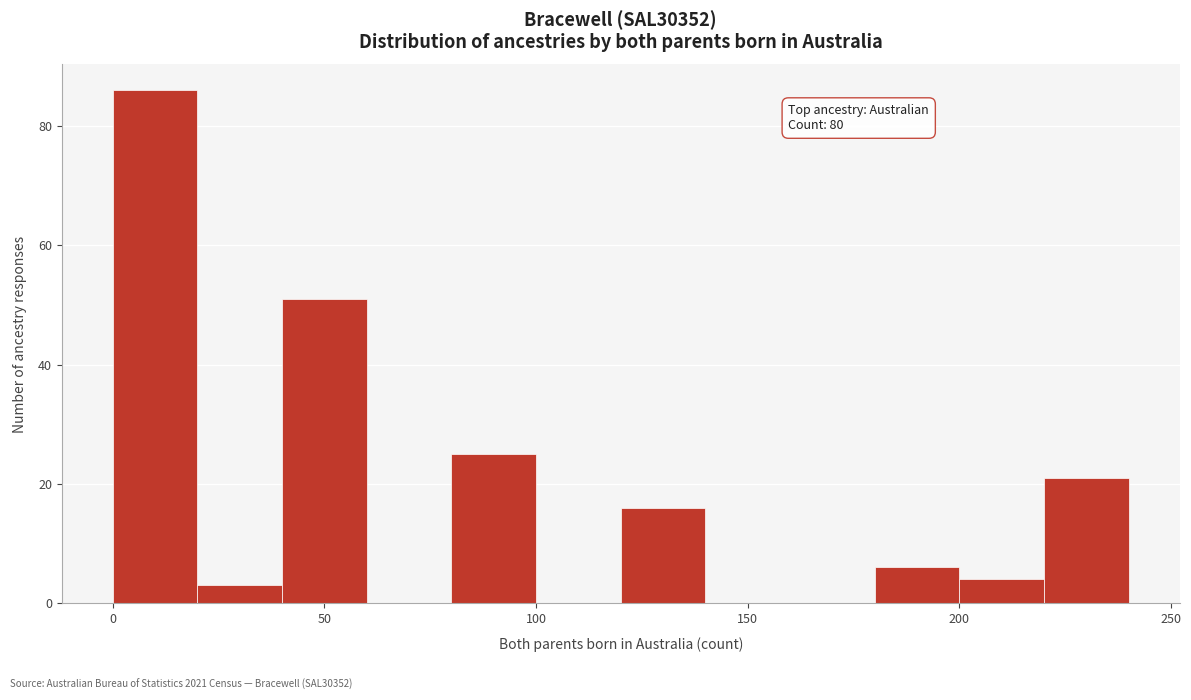

Over which range of the x-axis is the bar tallest?

0 to 20